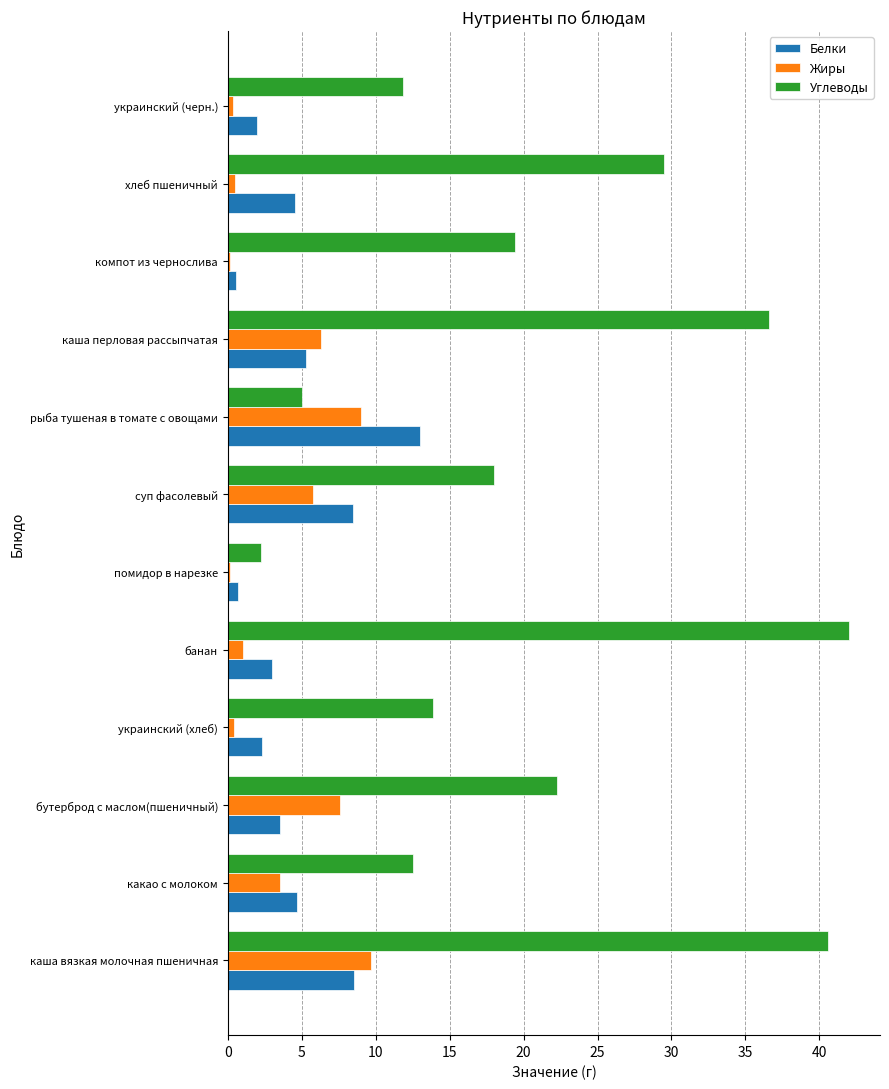

At which category does the chart reach its peak across all series?

банан